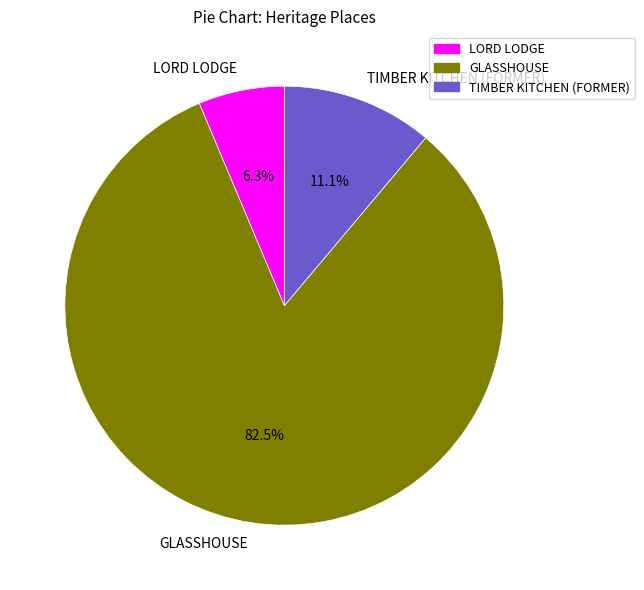

To the nearest percent, what is the difference between the GLASSHOUSE and TIMBER KITCHEN (FORMER) slice percentages?

71%